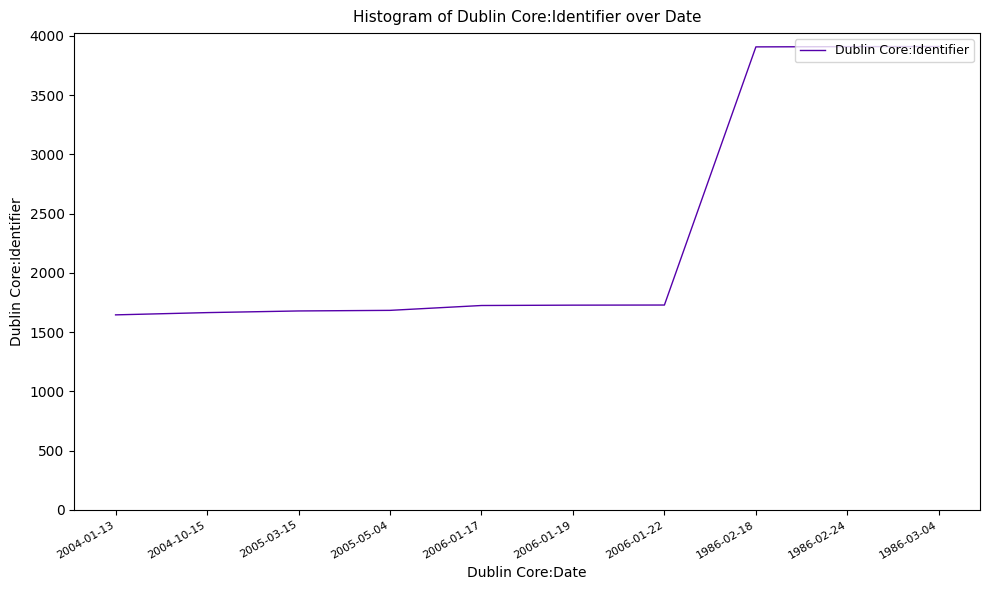

What is the ratio of the value at 2005-03-15 to the value at 2005-05-04?

1.0